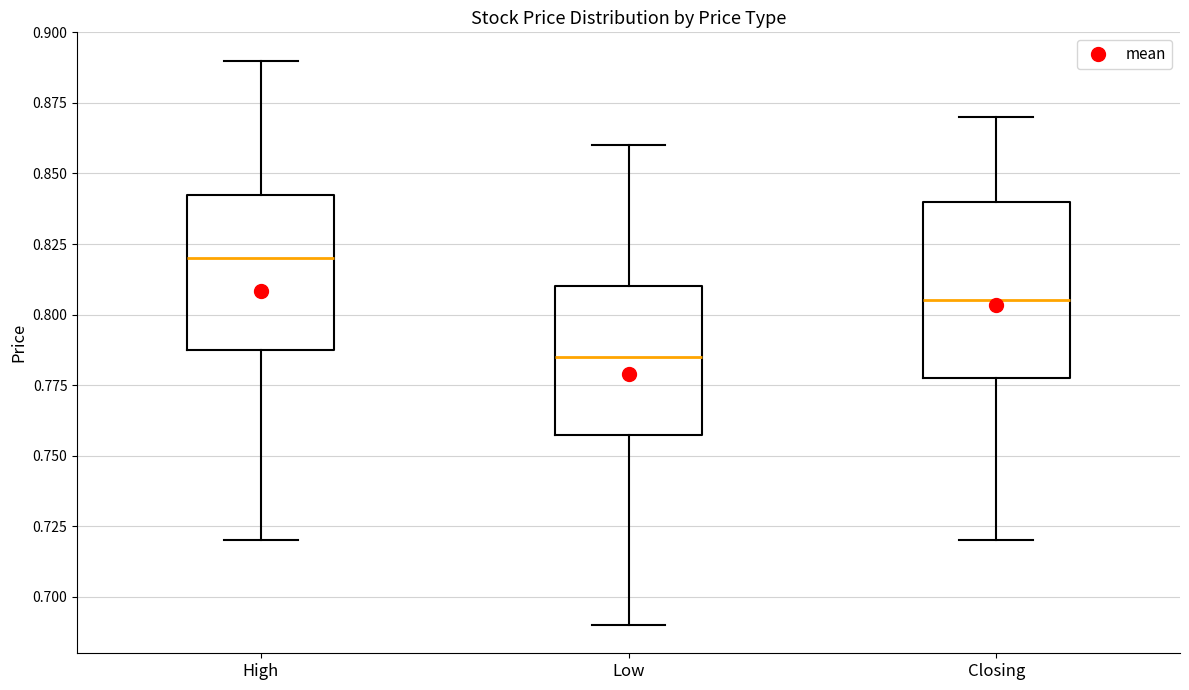

Reading left to right, transcribe this box plot: for each box, give where its median line is, the range the box spans, and where its two whiskers end, as read against the y-axis. The values are not printed on the chart, so give them approximately, as read against the axis.

High: median 0.820, box 0.790 to 0.845, whiskers 0.720 to 0.890
Low: median 0.785, box 0.760 to 0.810, whiskers 0.690 to 0.860
Closing: median 0.805, box 0.780 to 0.840, whiskers 0.720 to 0.870